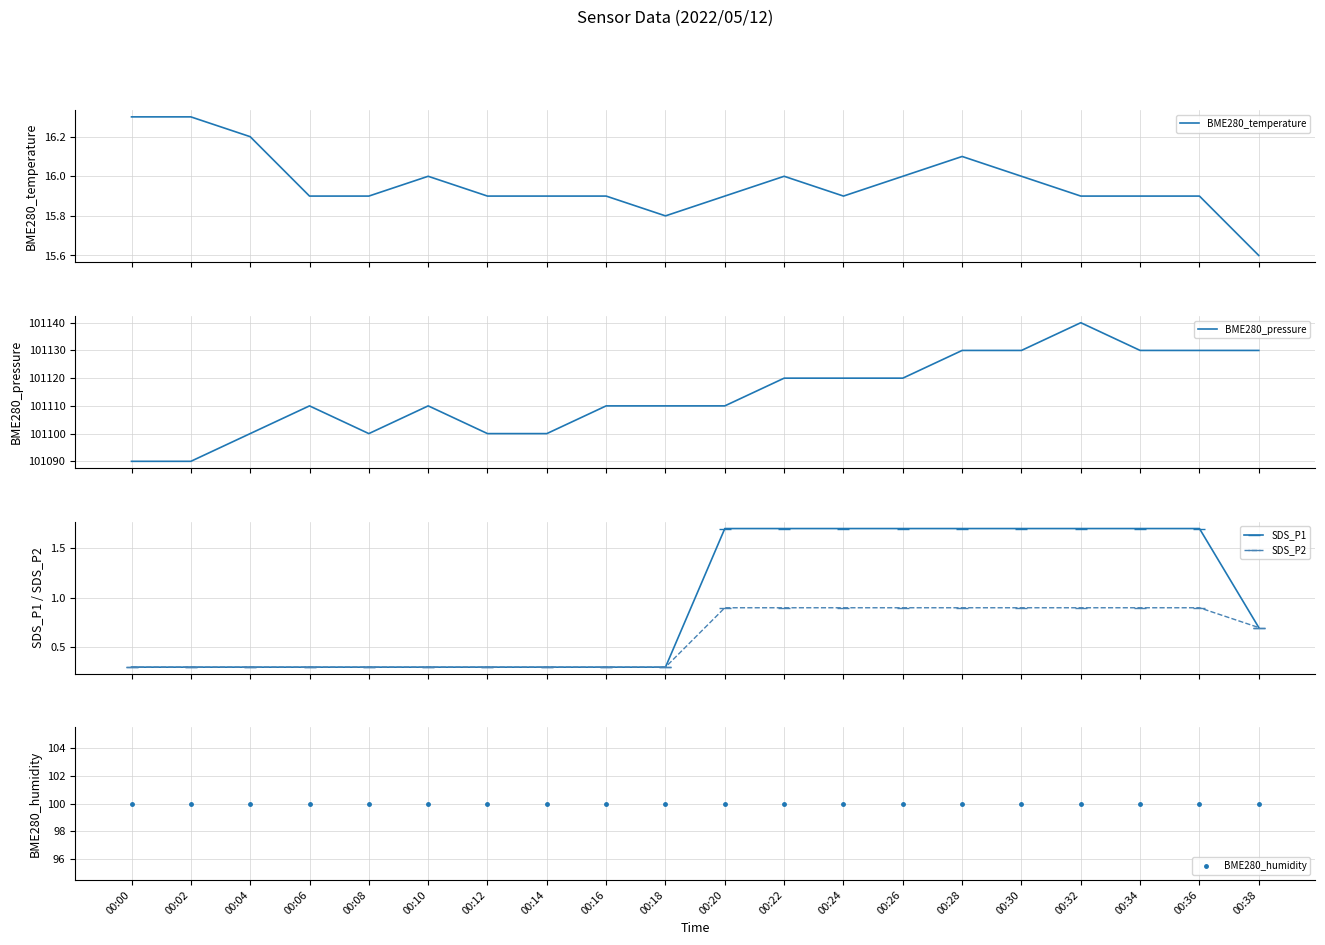

True or false: SDS_P1 and BME280_pressure cross at least once.

False